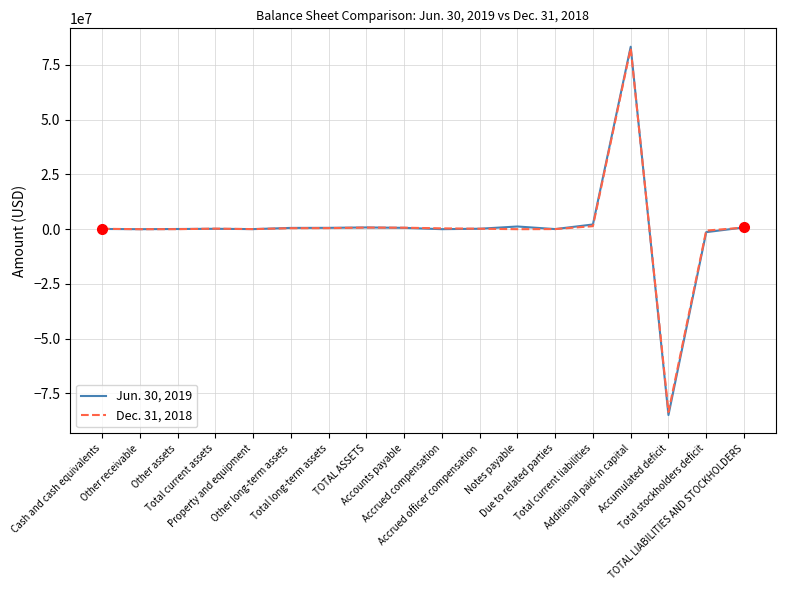

What are all the series names shown in the legend?

Jun. 30, 2019, Dec. 31, 2018